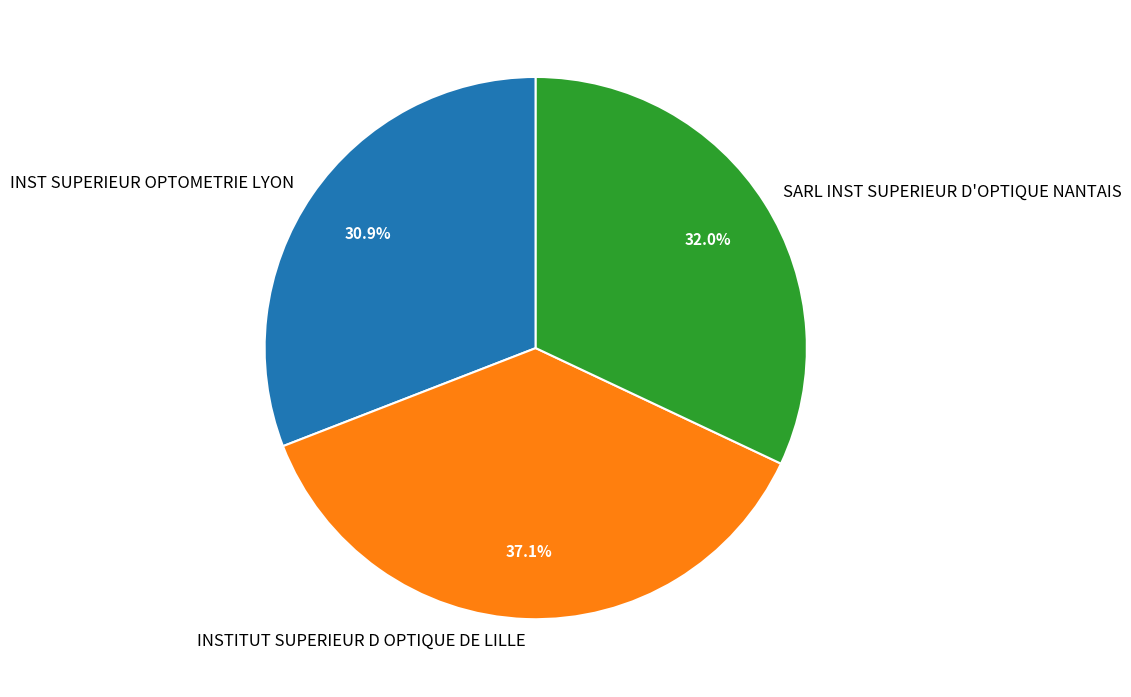

Rank the categories by value from lowest to highest.

INST SUPERIEUR OPTOMETRIE LYON, SARL INST SUPERIEUR D'OPTIQUE NANTAIS, INSTITUT SUPERIEUR D OPTIQUE DE LILLE